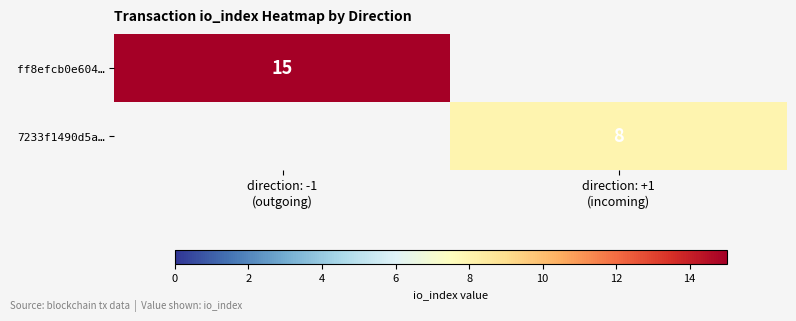

What is the sum of the ff8efcb0e604… values at direction: +1 (incoming) and direction: -1 (outgoing)?

15